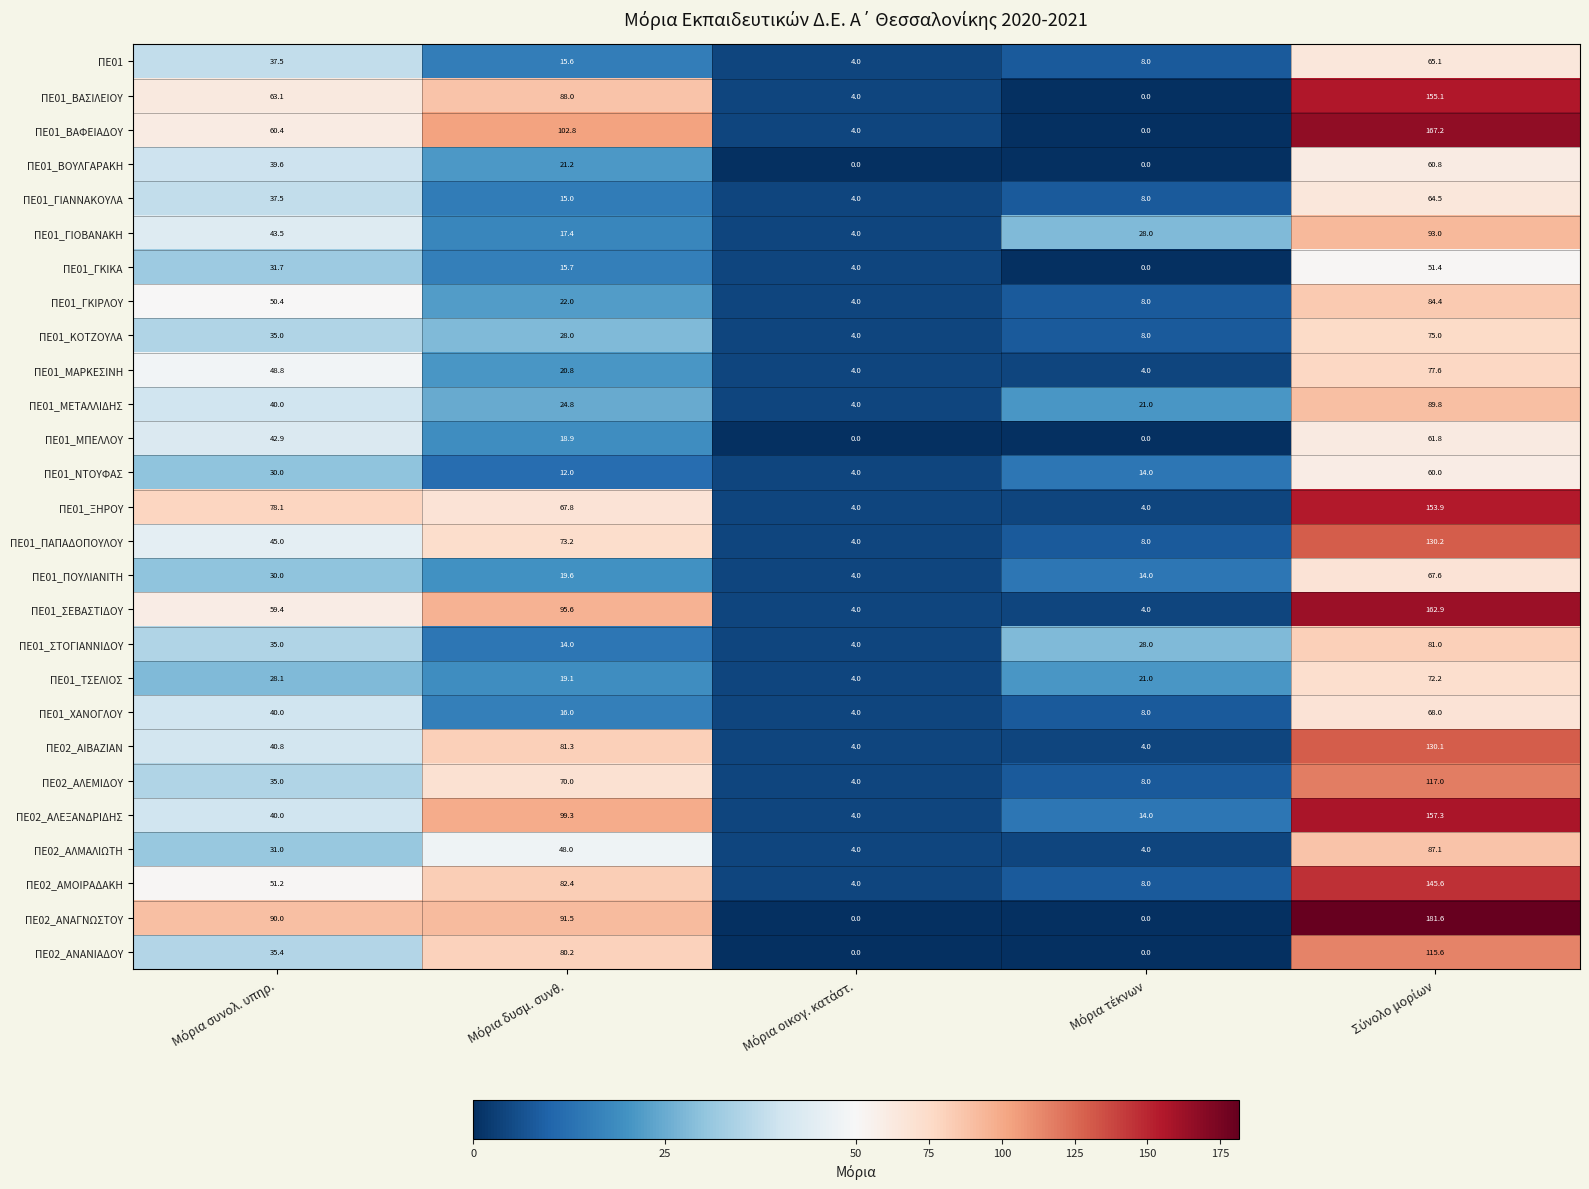

What is the lowest value of the ΠΕ02_ΑΜΟΙΡΑΔΑΚΗ series?

4.0